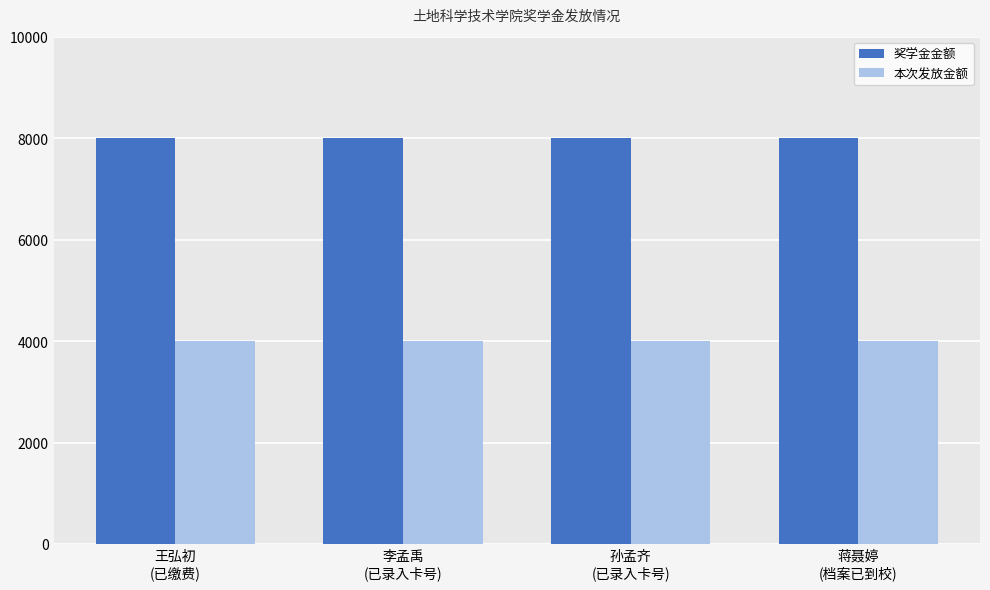

Reading left to right, list all the values displayed in this chart.

奖学金金额: 王弘初
(已缴费)=8000	李孟禹
(已录入卡号)=8000	孙孟齐
(已录入卡号)=8000	蒋聂婷
(档案已到校)=8000
本次发放金额: 王弘初
(已缴费)=4000	李孟禹
(已录入卡号)=4000	孙孟齐
(已录入卡号)=4000	蒋聂婷
(档案已到校)=4000